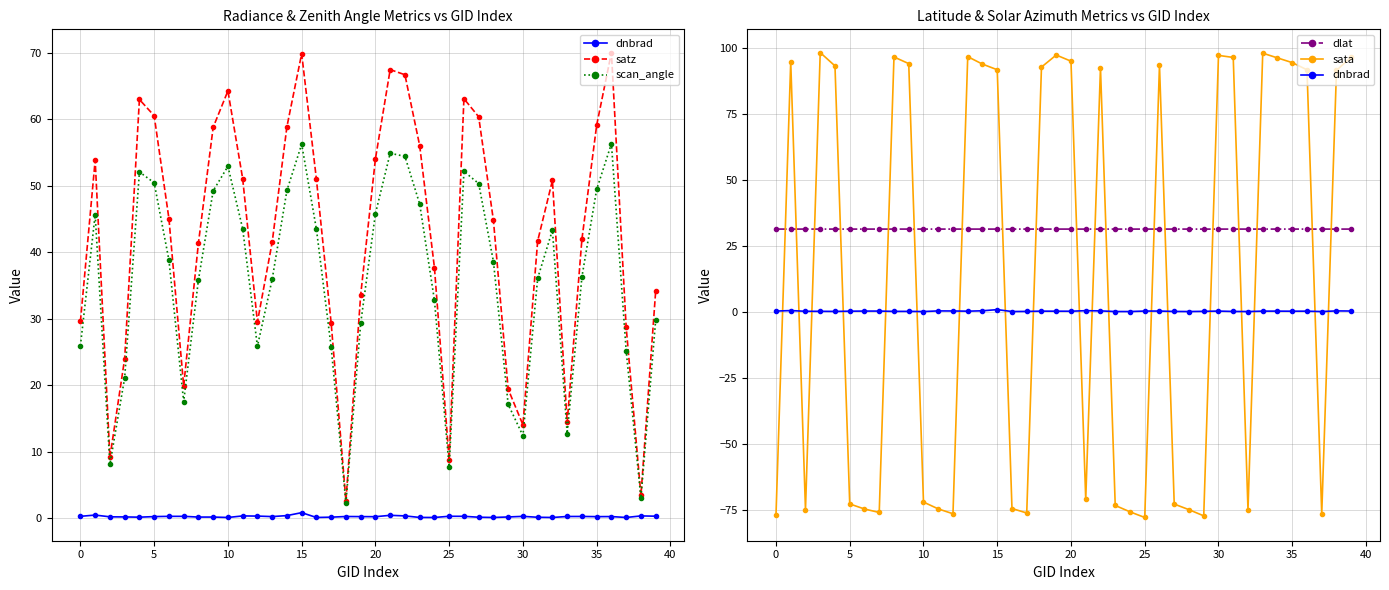

True or false: scan_angle has a value of 7.7 at 25.

True